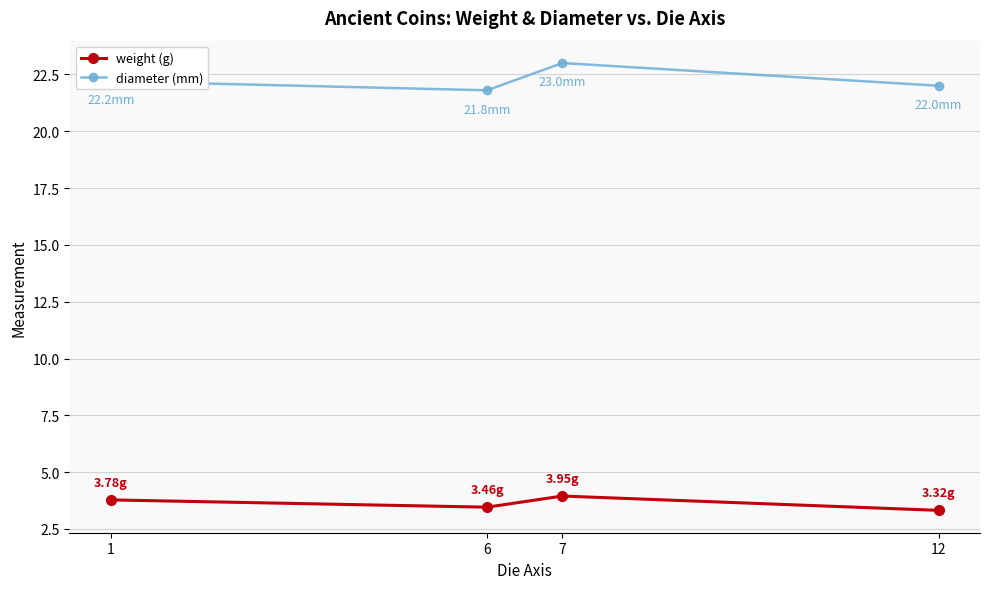

The weight (g) series shows 6.3 at 1. True or false?

False